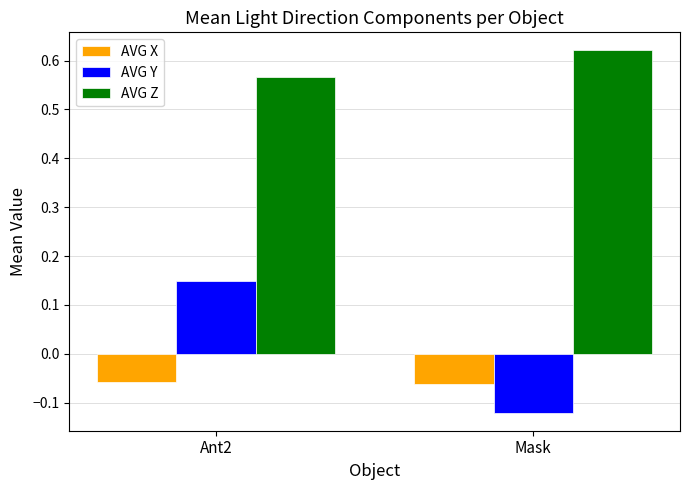

How many data points in AVG Y are less than 0?

1